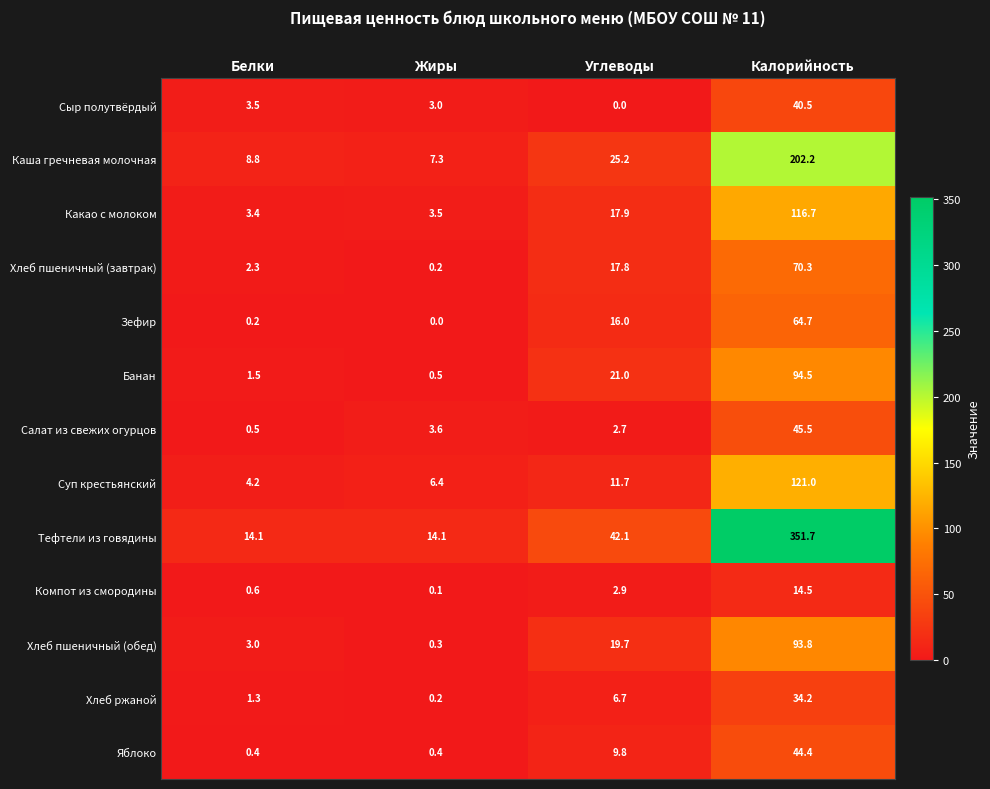

Read the Салат из свежих огурцов value at Жиры.

3.6